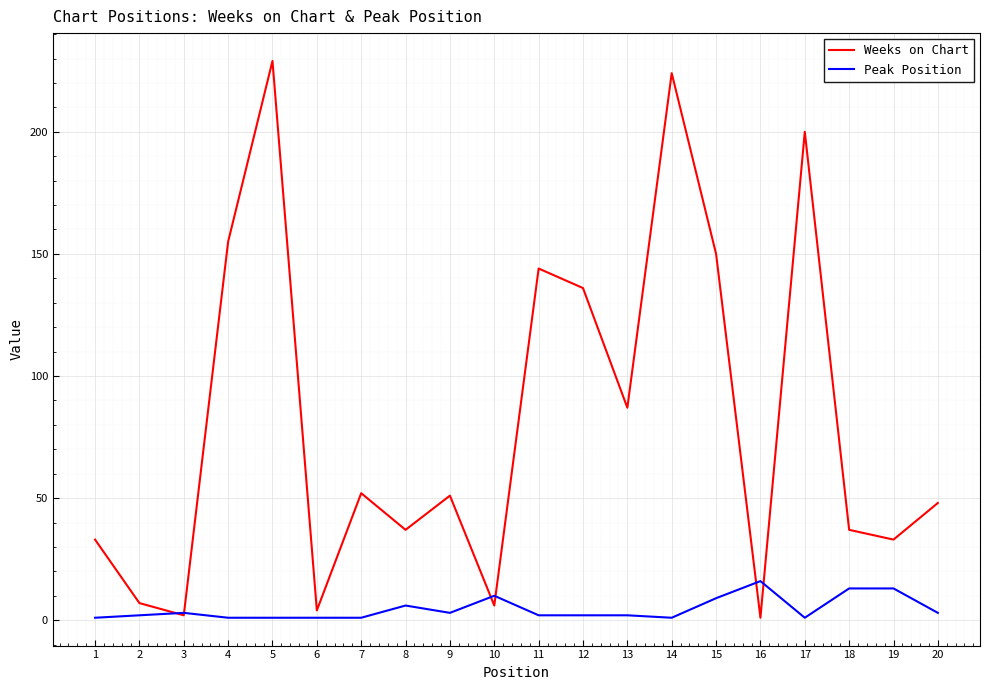

What is the greatest value displayed?

229